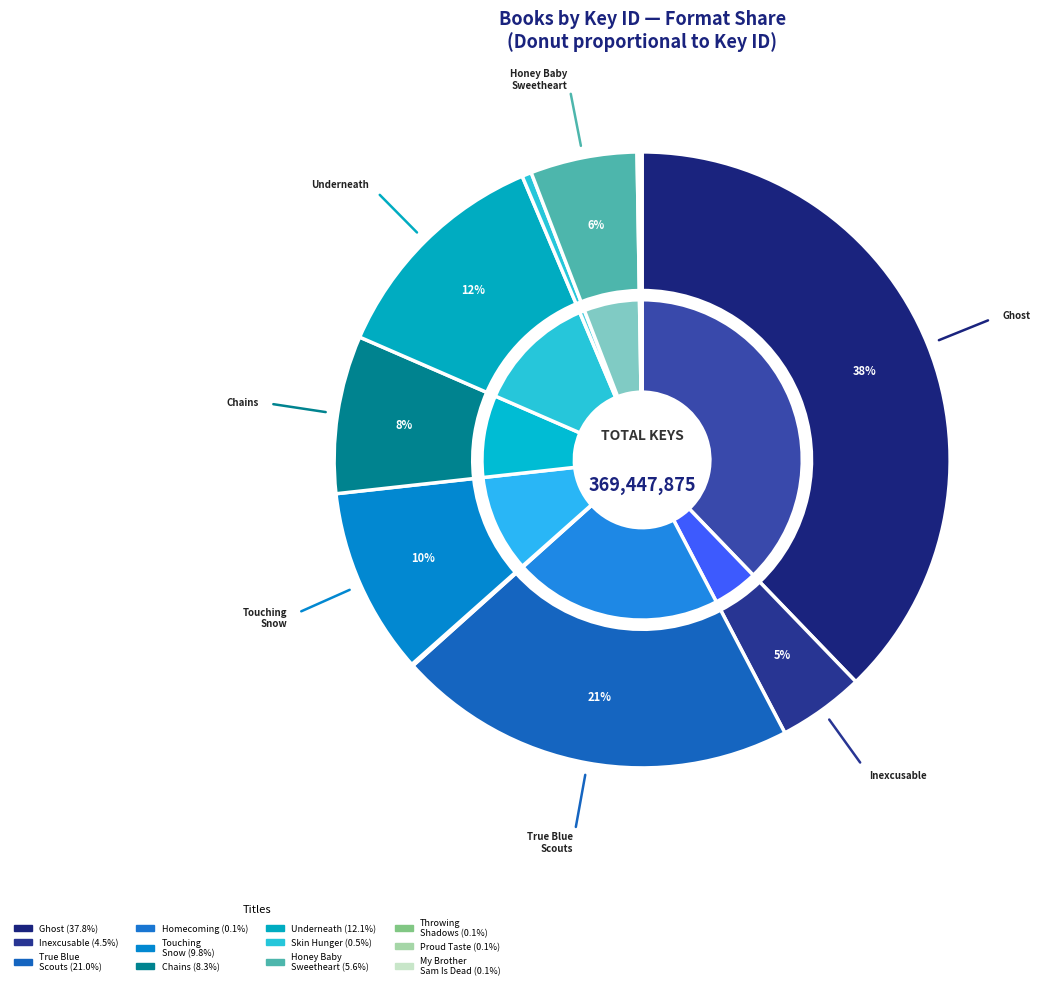

To the nearest percent, what is the combined percentage of Inexcusable and Skin Hunger?

5%